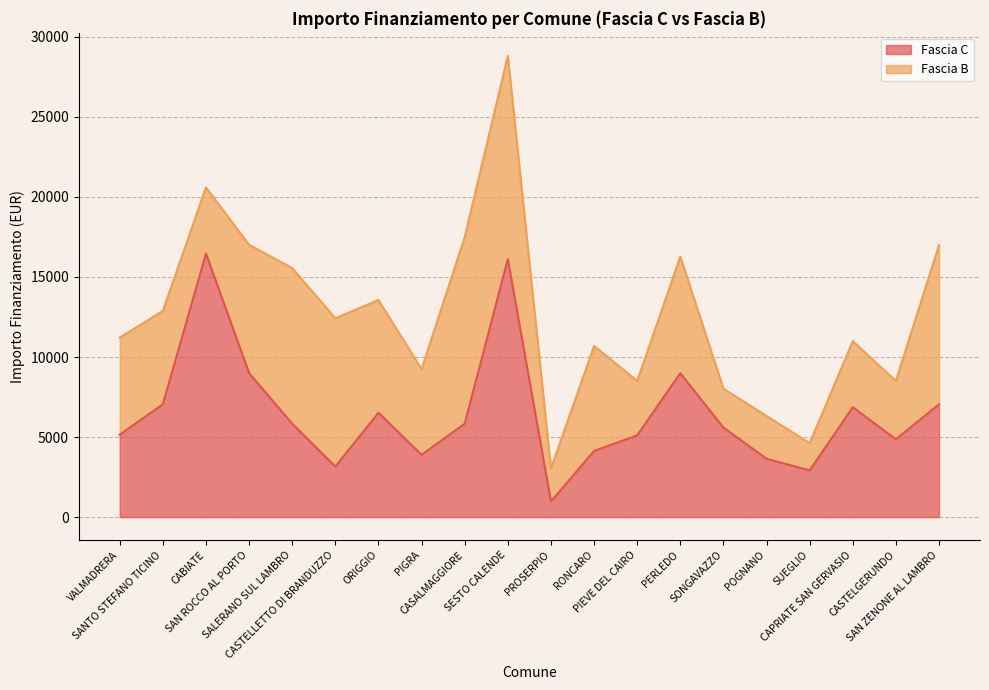

What is the smallest value displayed?

972